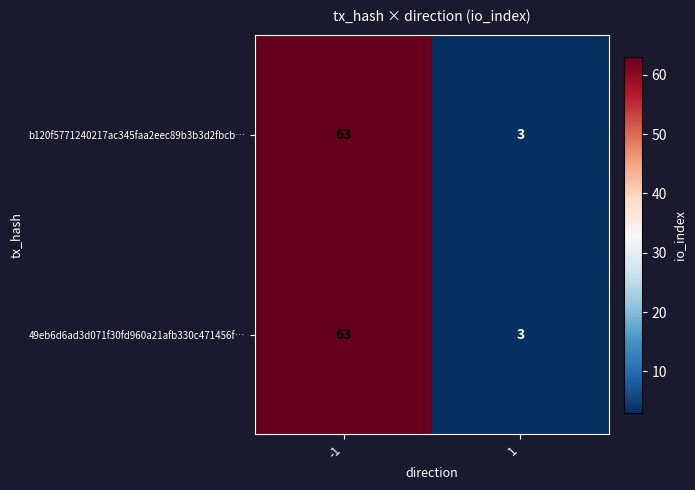

What is the maximum value shown in the chart?

63